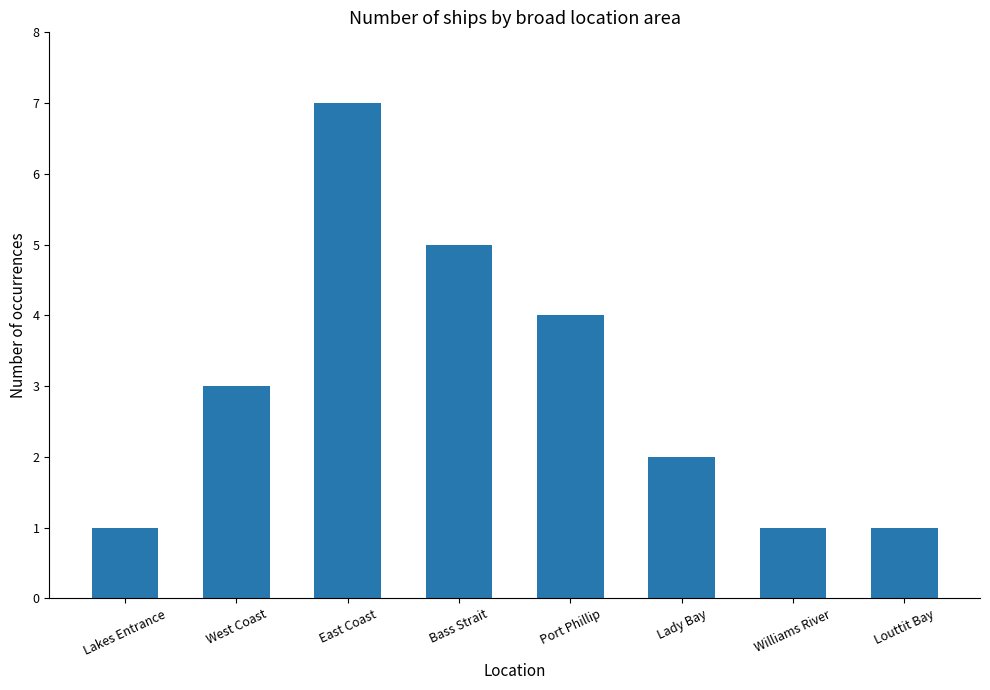

What is the sum of all values?

24